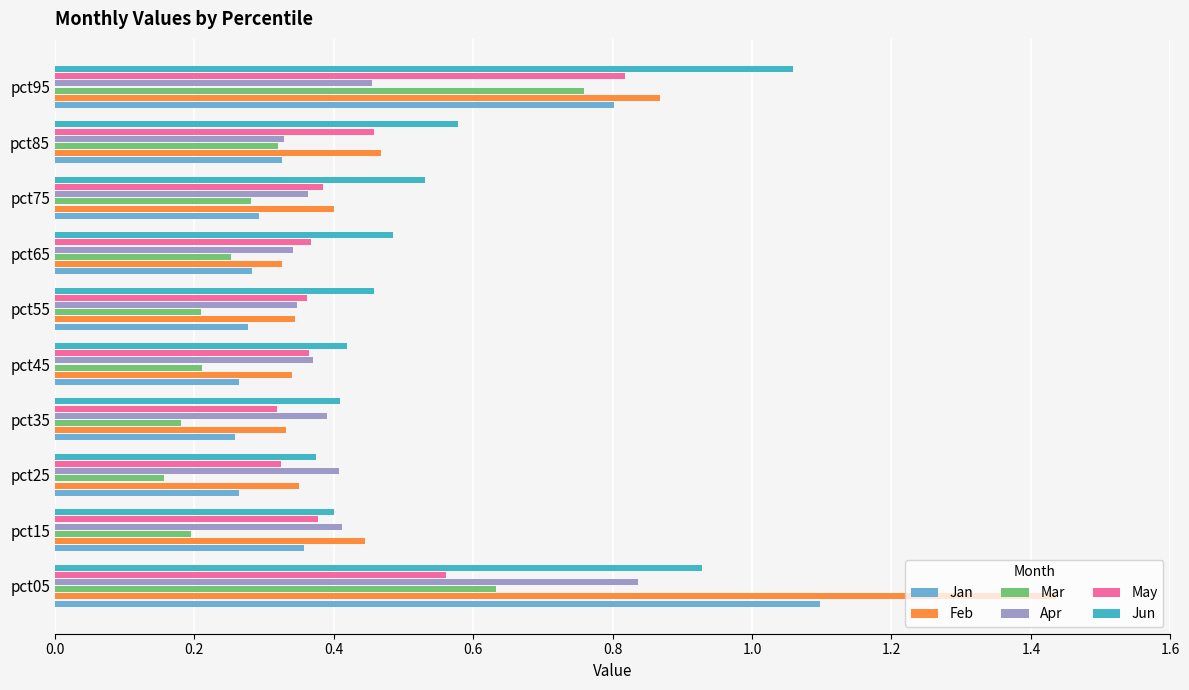

At pct05, list the series in order from smallest to largest.

May, Mar, Apr, Jun, Jan, Feb